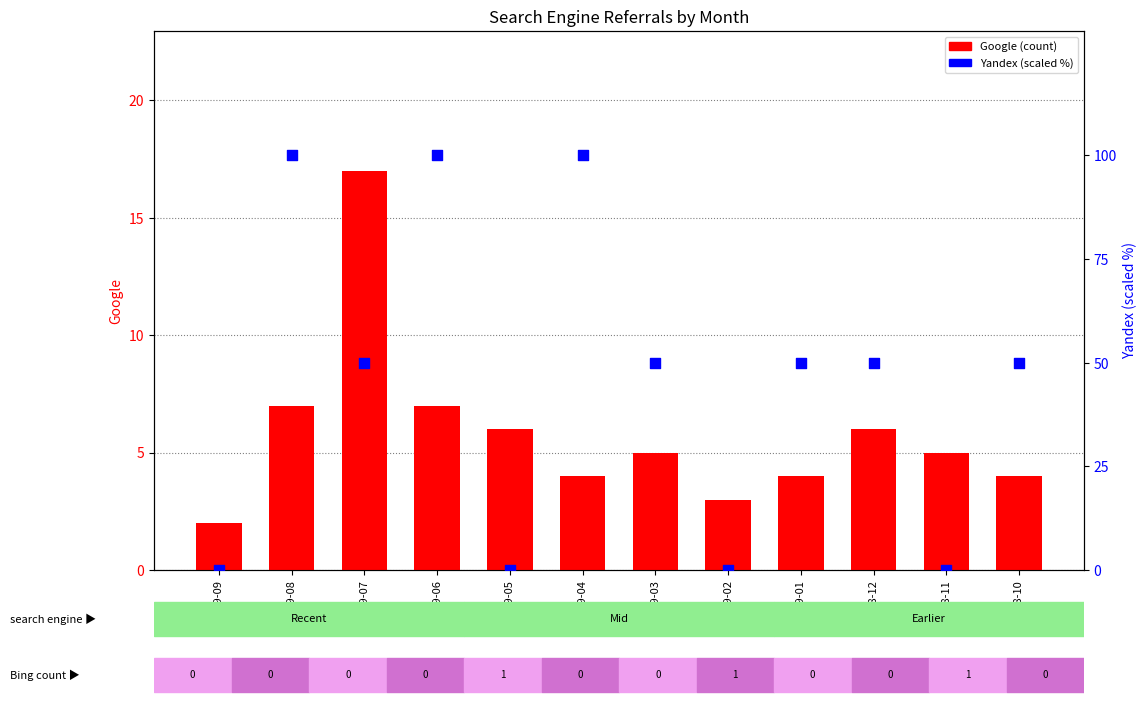

Is the value of Yandex at 2019-07 greater than the value of Google at 2018-10?

Yes